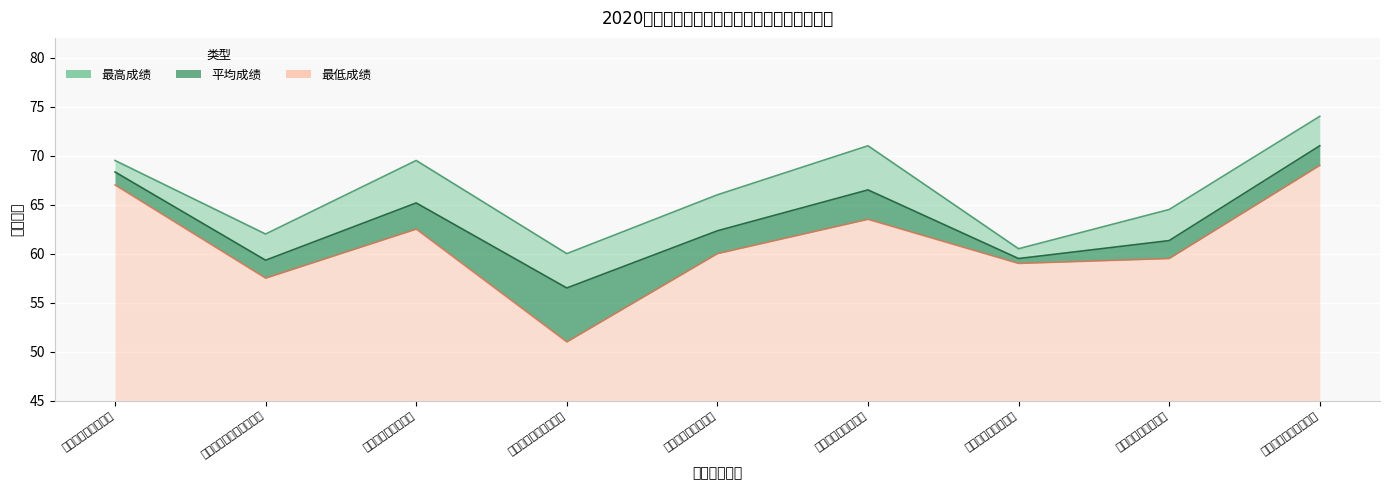

Which series has the largest total across all categories?

最高成绩